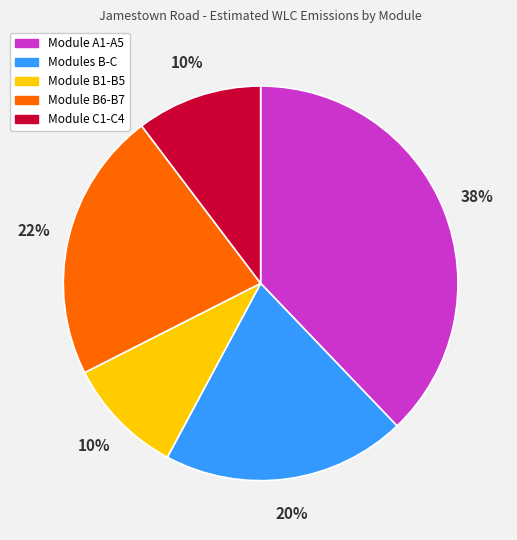

How many segments does this pie chart have?

5